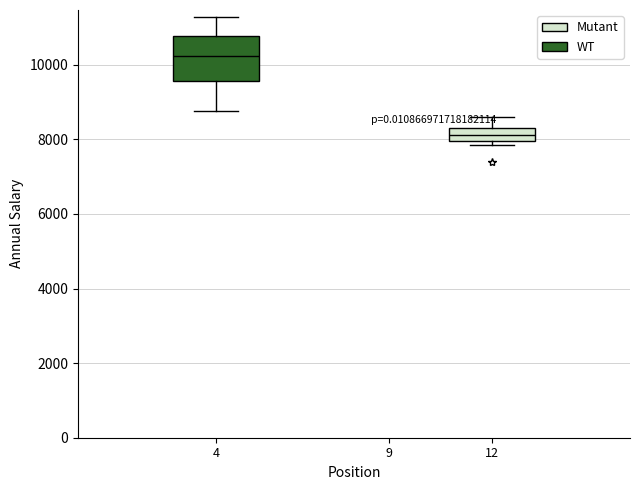

Reading left to right, transcribe this box plot: for each box, give where its median line is, the range the box spans, and where its two whiskers end, as read against the y-axis. The values are not printed on the chart, so give them approximately, as read against the axis.

4: median 10200, box 9600 to 10800, whiskers 8800 to 11200
12: median 8200 (inside the box), box 8000 to 8200, whiskers 7800 to 8600